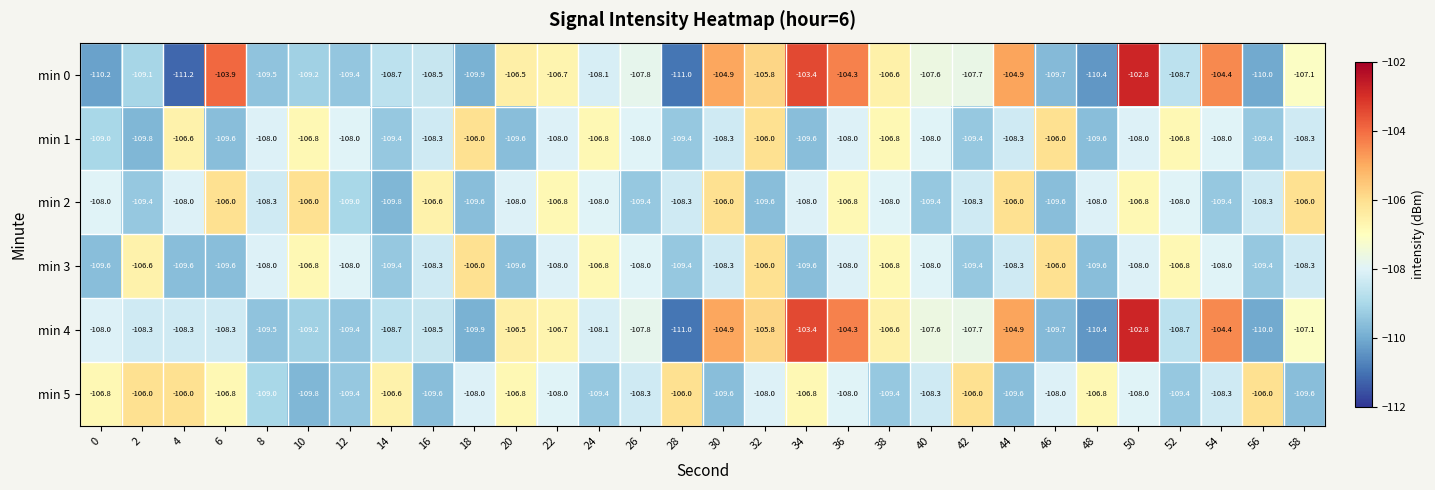

Which series has the widest spread of values?

min 0